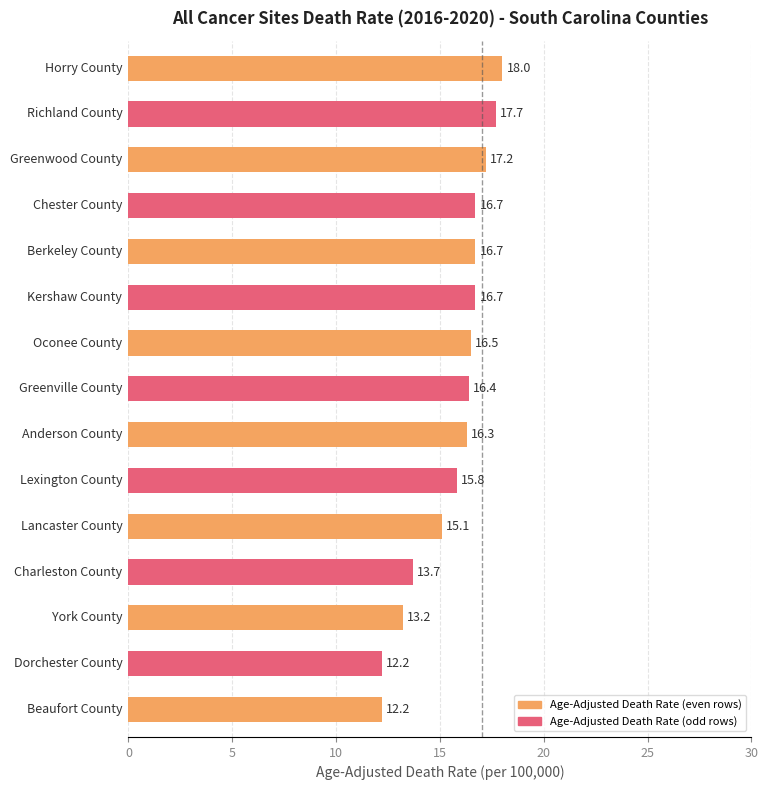

Are the bars horizontal?

Yes